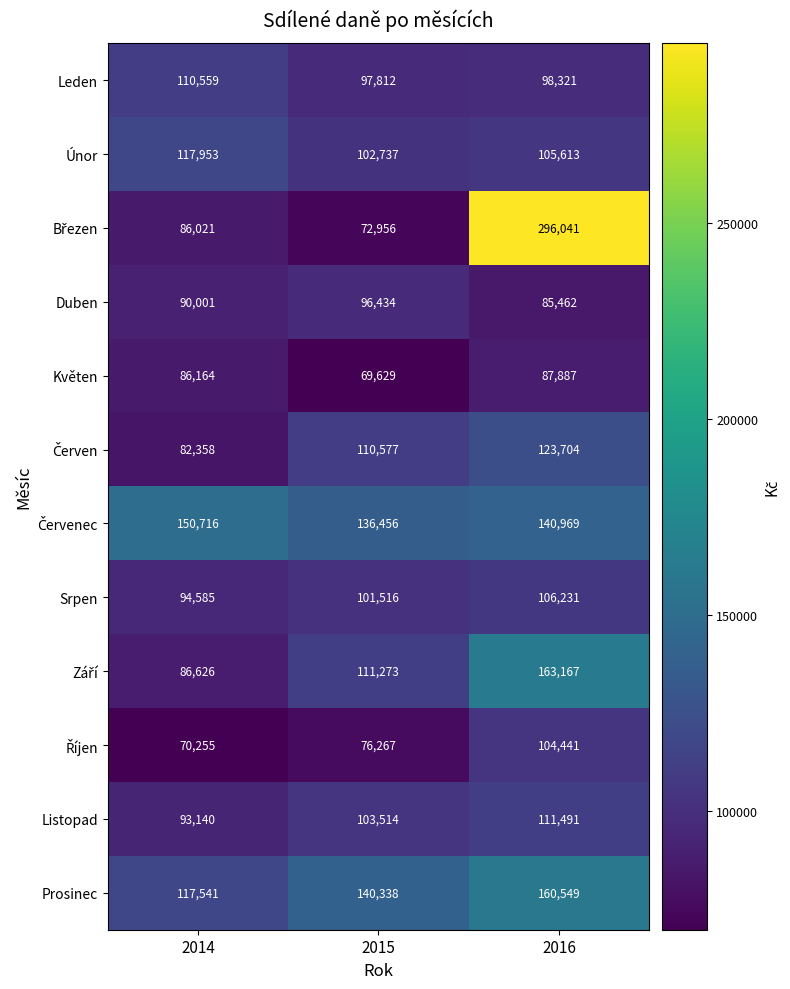

Rank the categories by Leden value from lowest to highest.

2015, 2016, 2014